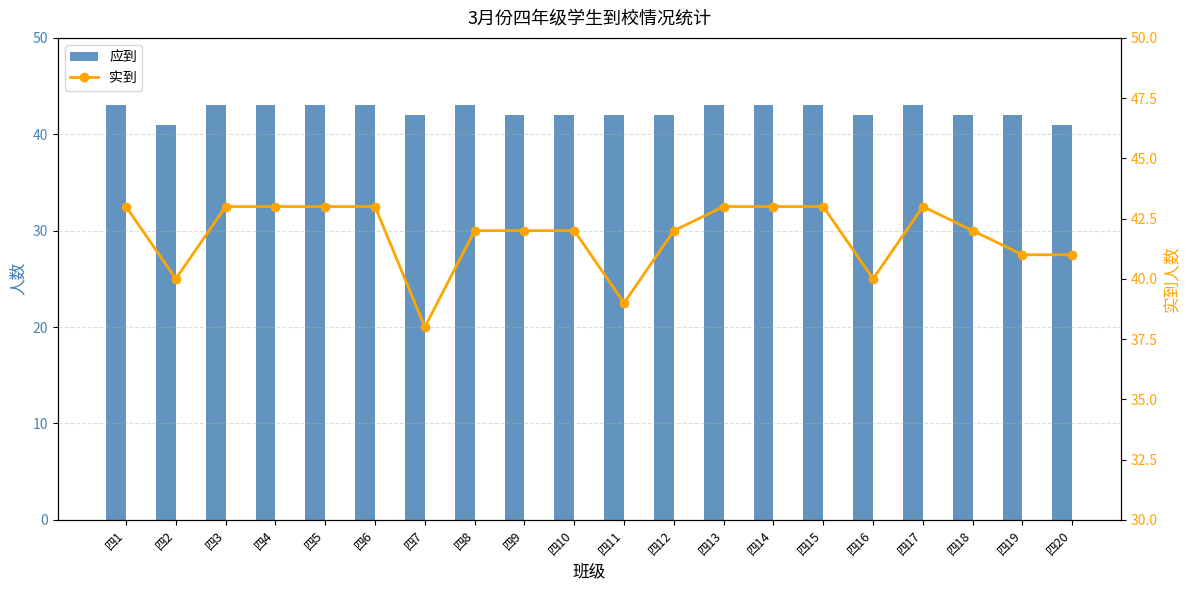

What are all the series names shown in the legend?

应到, 实到